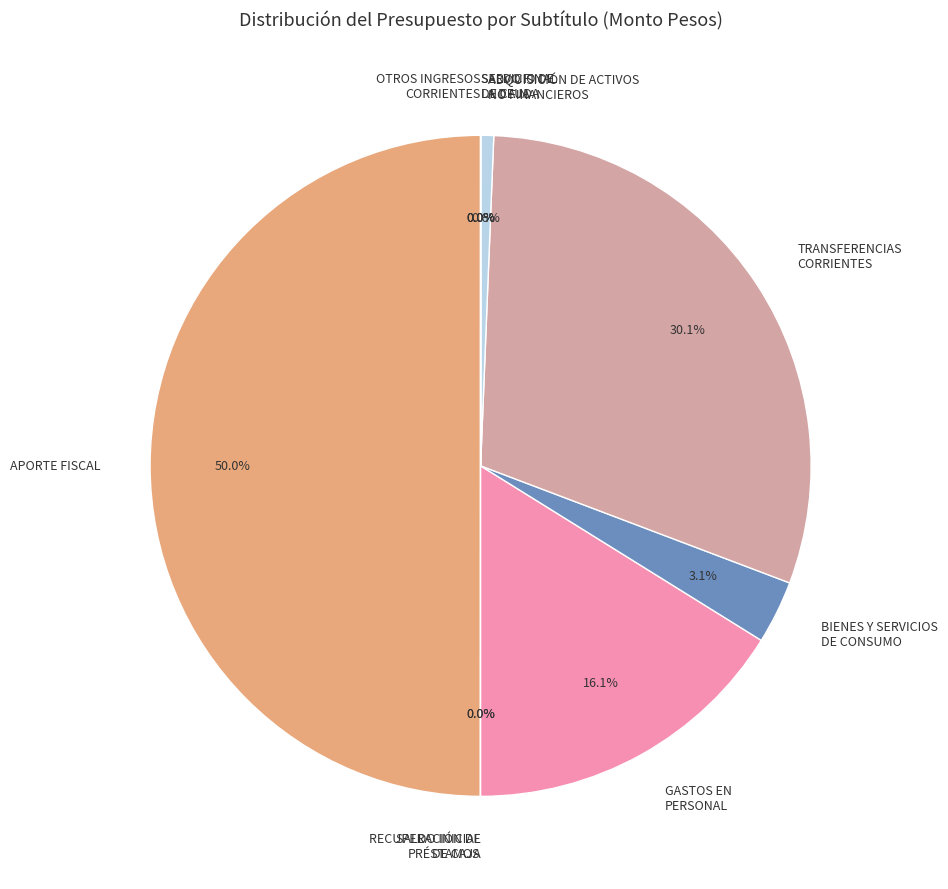

What is the ratio of the value at TRANSFERENCIAS CORRIENTES to the value at ADQUISICIÓN DE ACTIVOS NO FINANCIEROS?

47.6